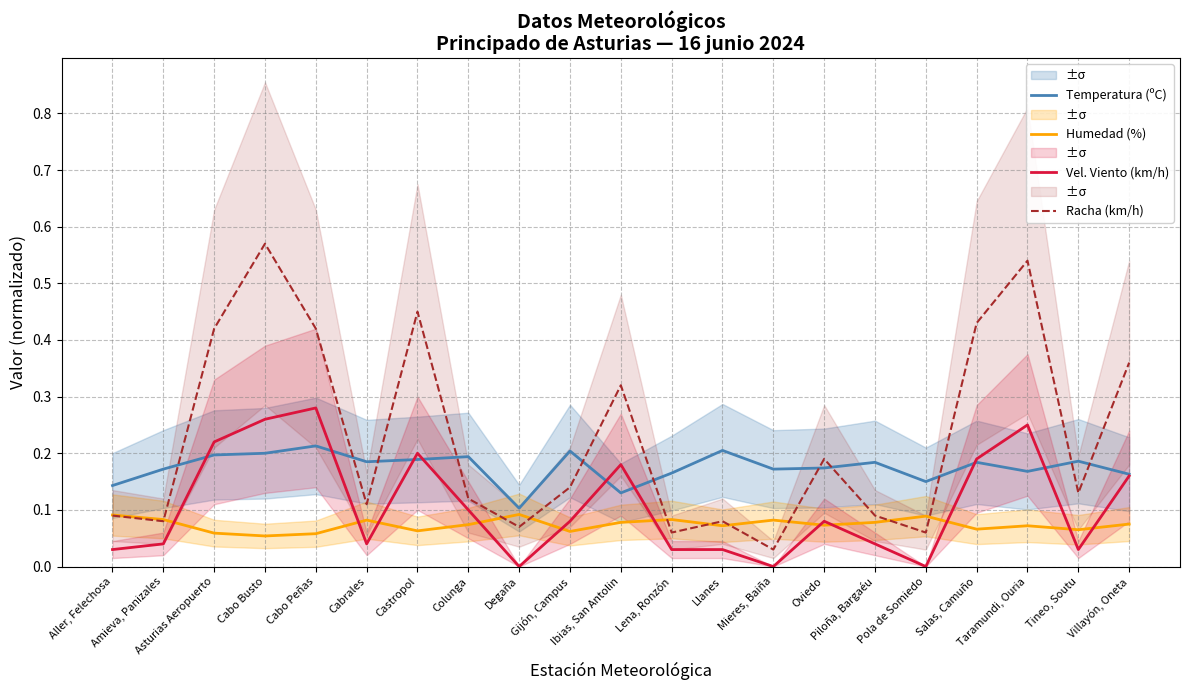

Reading left to right, what are all the values shown in this chart?

Temperatura (ºC): Aller, Felechosa=0.1	Amieva, Panizales=0.2	Asturias Aeropuerto=0.2	Cabo Busto=0.2	Cabo Peñas=0.2	Cabrales=0.2	Castropol=0.2	Colunga=0.2	Degaña=0.1	Gijón, Campus=0.2	Ibias, San Antolin=0.1	Lena, Ronzón=0.2	Llanes=0.2	Mieres, Baiña=0.2	Oviedo=0.2	Piloña, Bargaéu=0.2	Pola de Somiedo=0.1	Salas, Camuño=0.2	Taramundi, Ouria=0.2	Tineo, Soutu=0.2	Villayón, Oneta=0.2
Humedad (%): Aller, Felechosa=0.1	Amieva, Panizales=0.1	Asturias Aeropuerto=0.1	Cabo Busto=0.1	Cabo Peñas=0.1	Cabrales=0.1	Castropol=0.1	Colunga=0.1	Degaña=0.1	Gijón, Campus=0.1	Ibias, San Antolin=0.1	Lena, Ronzón=0.1	Llanes=0.1	Mieres, Baiña=0.1	Oviedo=0.1	Piloña, Bargaéu=0.1	Pola de Somiedo=0.1	Salas, Camuño=0.1	Taramundi, Ouria=0.1	Tineo, Soutu=0.1	Villayón, Oneta=0.1
Vel. Viento (km/h): Aller, Felechosa=0.0	Amieva, Panizales=0.0	Asturias Aeropuerto=0.2	Cabo Busto=0.3	Cabo Peñas=0.3	Cabrales=0.0	Castropol=0.2	Colunga=0.1	Degaña=0.0	Gijón, Campus=0.1	Ibias, San Antolin=0.2	Lena, Ronzón=0.0	Llanes=0.0	Mieres, Baiña=0.0	Oviedo=0.1	Piloña, Bargaéu=0.0	Pola de Somiedo=0.0	Salas, Camuño=0.2	Taramundi, Ouria=0.2	Tineo, Soutu=0.0	Villayón, Oneta=0.2
Racha (km/h): Aller, Felechosa=0.1	Amieva, Panizales=0.1	Asturias Aeropuerto=0.4	Cabo Busto=0.6	Cabo Peñas=0.4	Cabrales=0.1	Castropol=0.5	Colunga=0.1	Degaña=0.1	Gijón, Campus=0.1	Ibias, San Antolin=0.3	Lena, Ronzón=0.1	Llanes=0.1	Mieres, Baiña=0.0	Oviedo=0.2	Piloña, Bargaéu=0.1	Pola de Somiedo=0.1	Salas, Camuño=0.4	Taramundi, Ouria=0.5	Tineo, Soutu=0.1	Villayón, Oneta=0.4